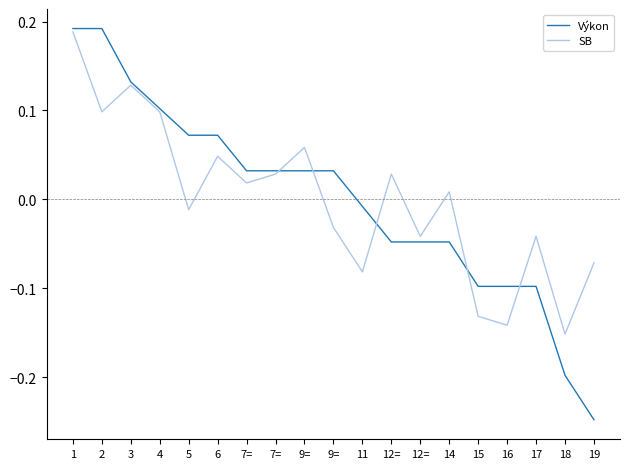

How many distinct data groups are displayed?

2